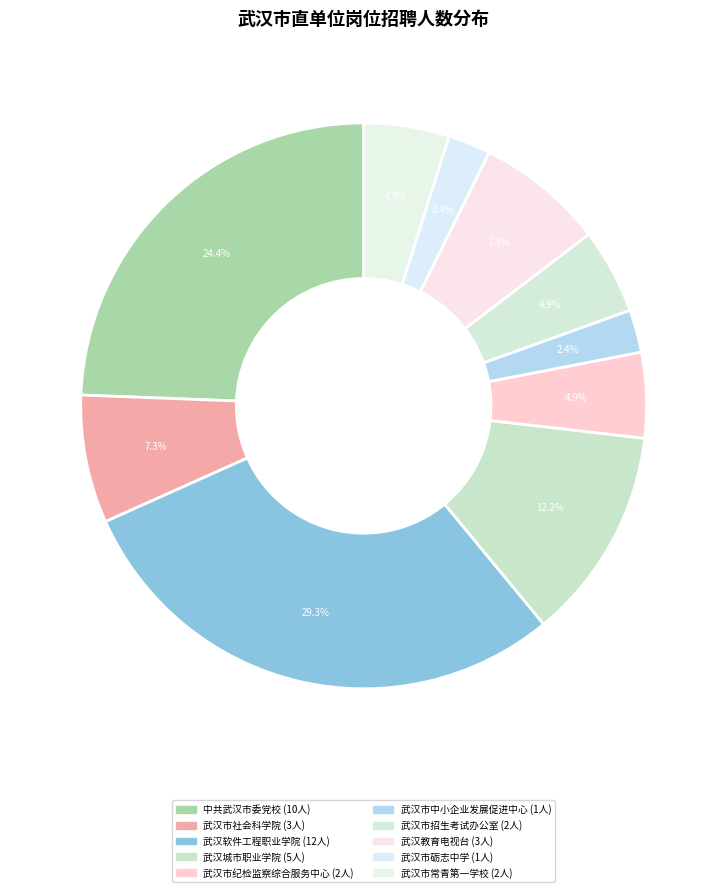

Approximately how many times larger is the value at 武汉市社会科学院 compared to 武汉市砺志中学?

3.0